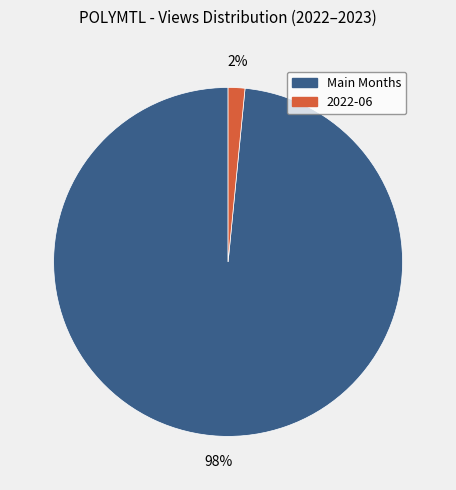

To the nearest percent, what is the average slice percentage?

50%